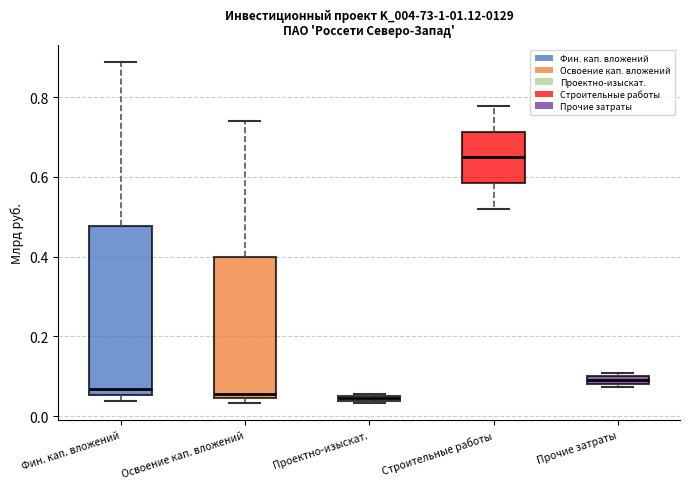

Where does the upper whisker of the box for Фин. кап. вложений end on the y-axis? The values are not printed on the chart, so give them approximately, as read against the axis.

0.88